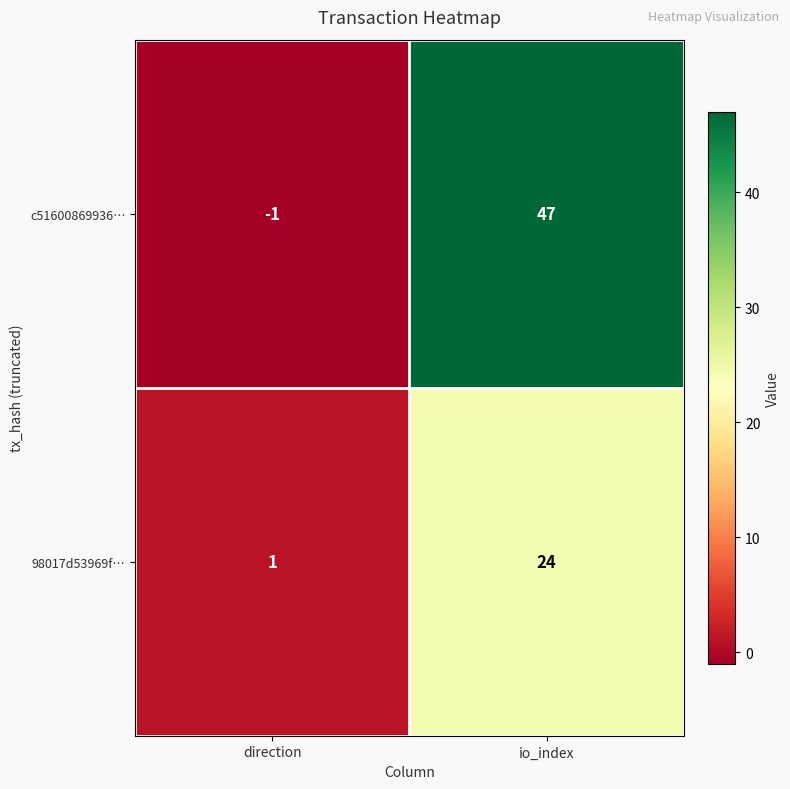

What is the maximum value shown in the chart?

47